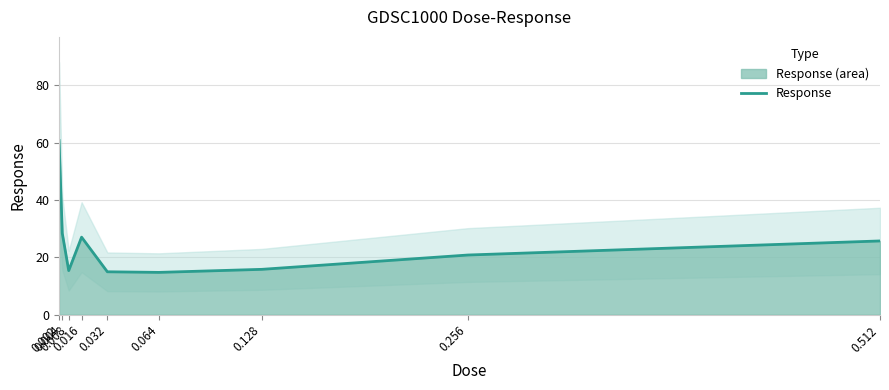

Reading left to right, extract all data points from this chart.

0.002=60.7	0.004=28.4	0.008=15.4	0.016=27.0	0.032=15.0	0.064=14.8	0.128=15.8	0.256=20.8	0.512=25.7